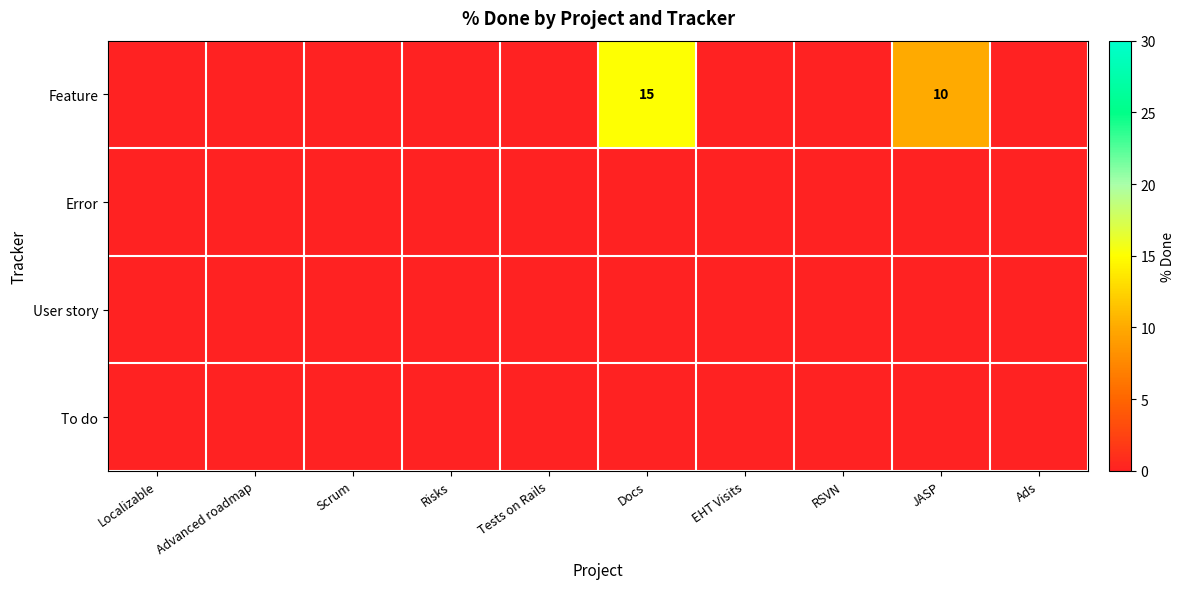

What is the sum of the Feature values at JASP and Docs?

25